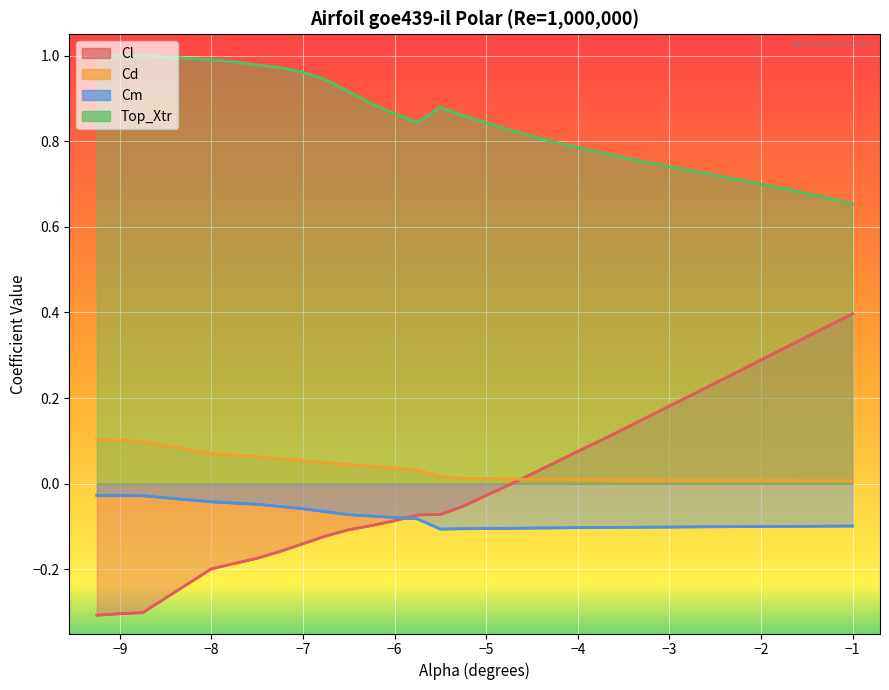

Reading left to right, list all the values displayed in this chart.

Cl: -0.3	-0.3	-0.3	-0.2	-0.2	-0.2	-0.2	-0.1	-0.1	-0.1	-0.1	-0.1	-0.1	-0.1	-0.1	-0.0	0.0	0.0	0.1	0.1	0.1	0.2	0.2	0.2	0.2	0.3	0.3	0.3	0.4	0.4
Cd: 0.1	0.1	0.1	0.1	0.1	0.1	0.1	0.1	0.0	0.0	0.0	0.0	0.0	0.0	0.0	0.0	0.0	0.0	0.0	0.0	0.0	0.0	0.0	0.0	0.0	0.0	0.0	0.0	0.0	0.0
Cm: -0.0	-0.0	-0.0	-0.0	-0.0	-0.0	-0.1	-0.1	-0.1	-0.1	-0.1	-0.1	-0.1	-0.1	-0.1	-0.1	-0.1	-0.1	-0.1	-0.1	-0.1	-0.1	-0.1	-0.1	-0.1	-0.1	-0.1	-0.1	-0.1	-0.1
Top_Xtr: 1.0	1.0	1.0	1.0	1.0	1.0	1.0	1.0	0.9	0.9	0.9	0.9	0.8	0.9	0.9	0.8	0.8	0.8	0.8	0.8	0.8	0.8	0.7	0.7	0.7	0.7	0.7	0.7	0.7	0.7